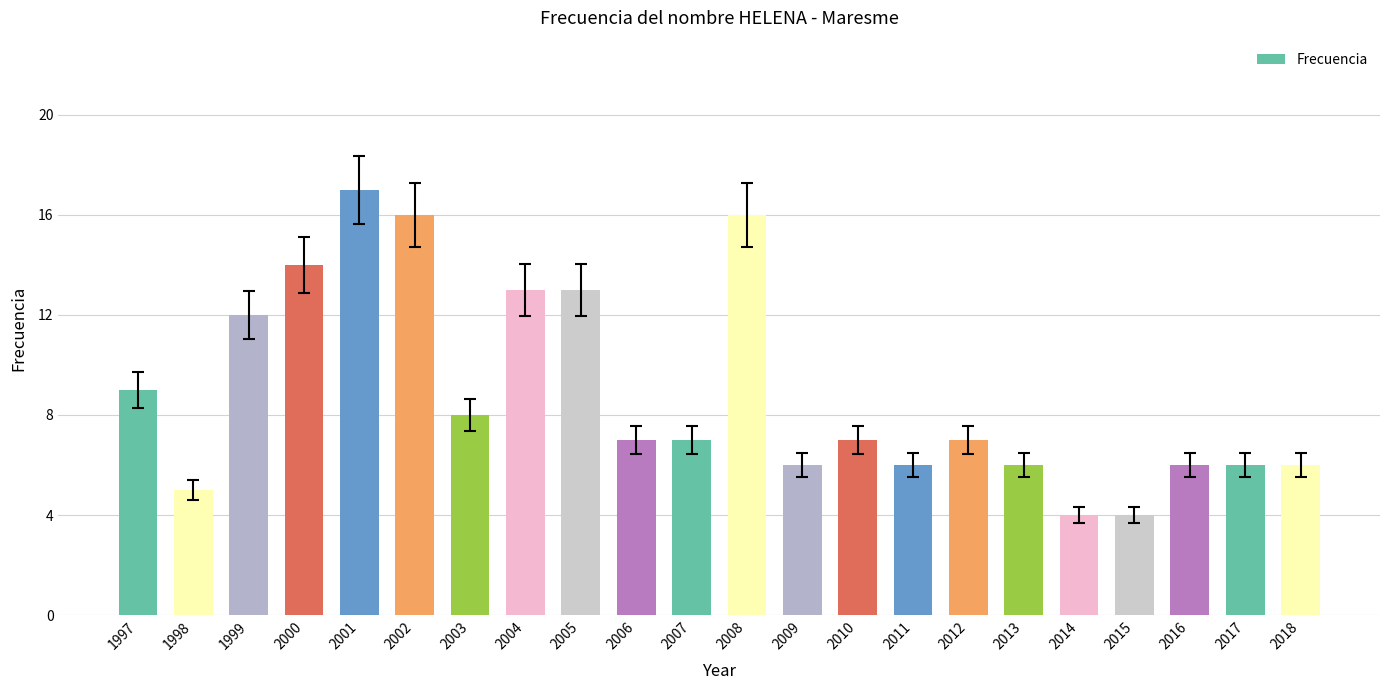

Reading right to left, extract all data points from this chart.

6	6	6	4	4	6	7	6	7	6	16	7	7	13	13	8	16	17	14	12	5	9